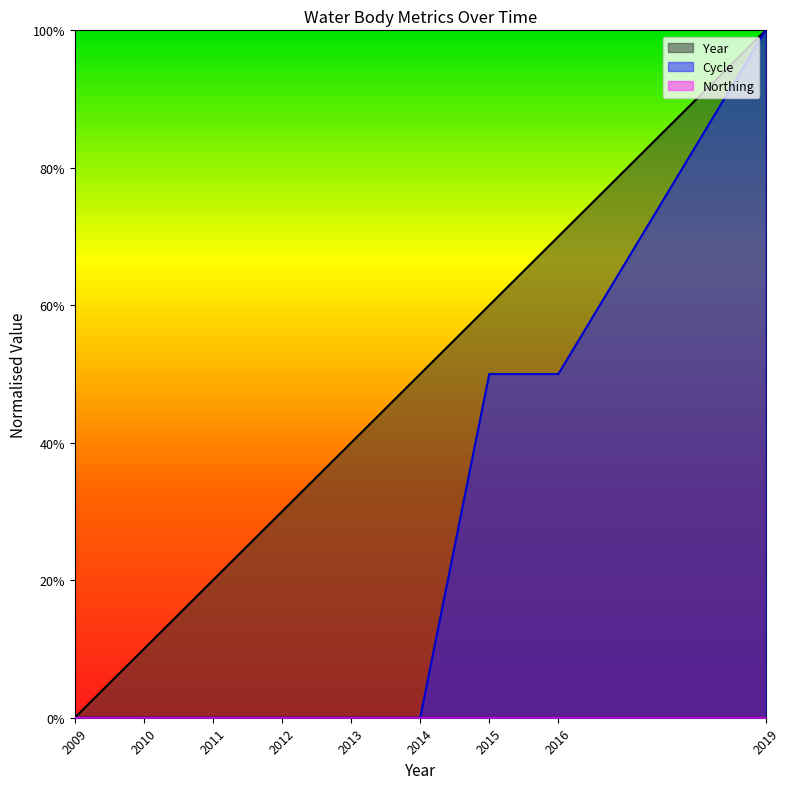

True or false: Year and Cycle intersect in this chart.

False